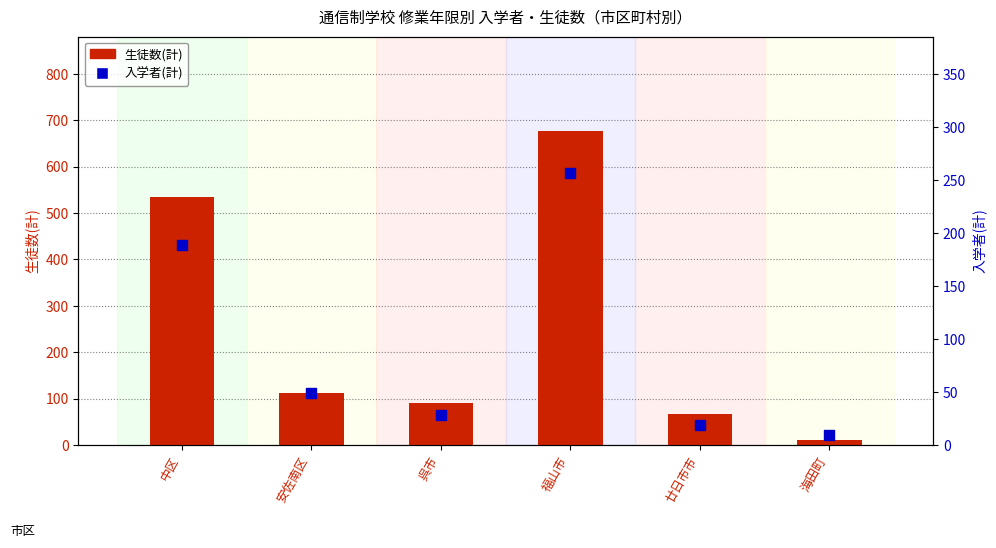

What is the total value across all series at 安佐南区?

162